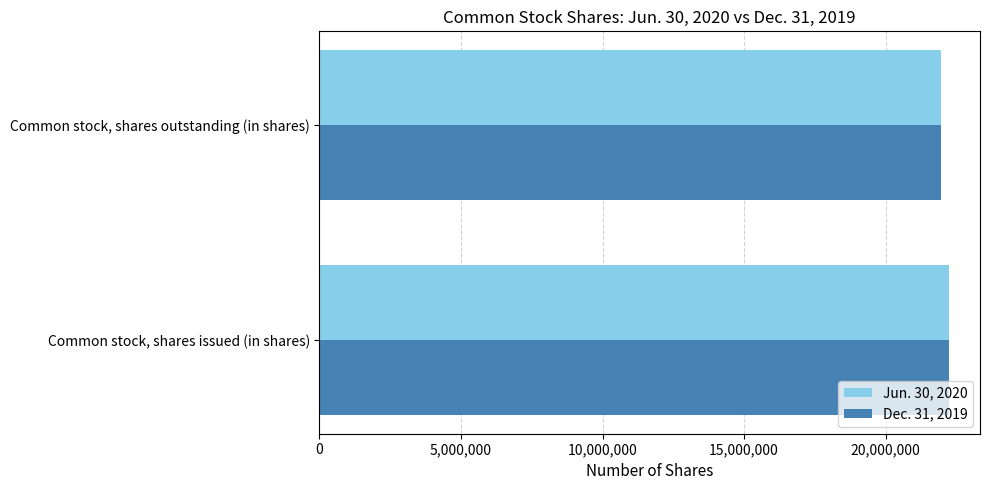

What is the sum of the Dec. 31, 2019 values at Common stock, shares issued (in shares) and Common stock, shares outstanding (in shares)?

44187745